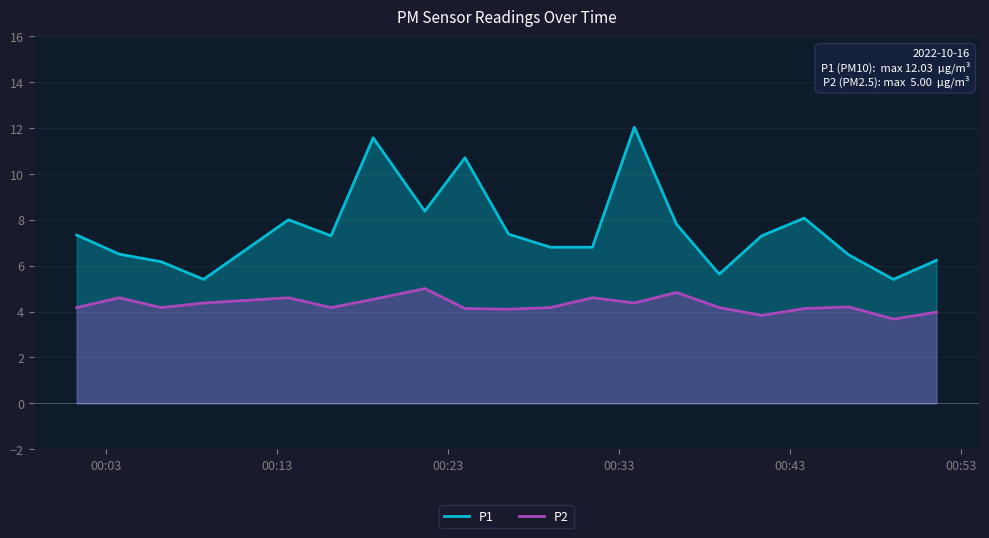

What is the minimum value shown in the chart?

3.7